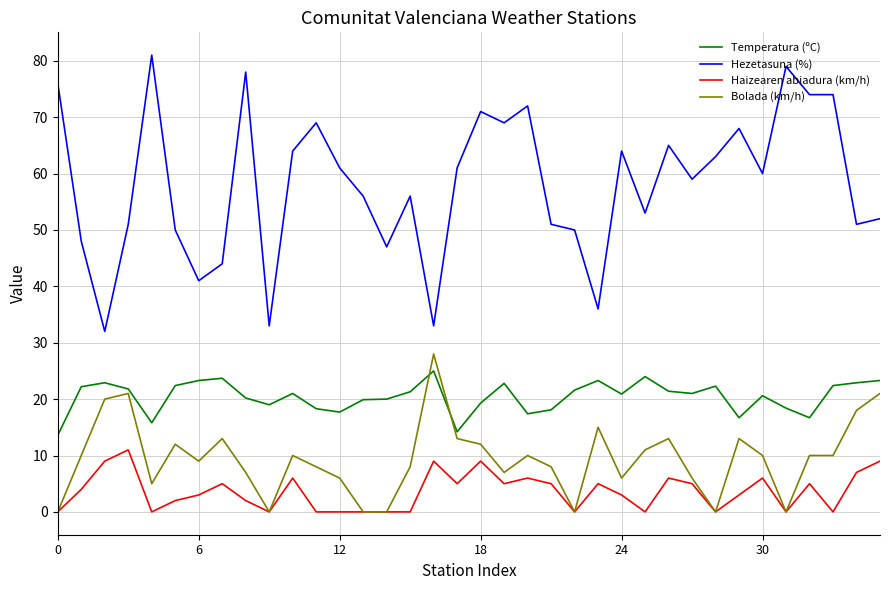

What is the greatest value displayed?

81.0